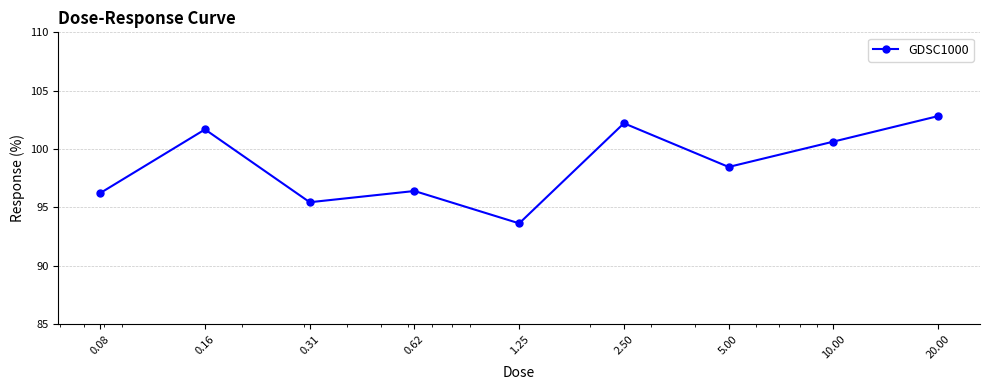

What is the minimum value shown in the chart?

93.6